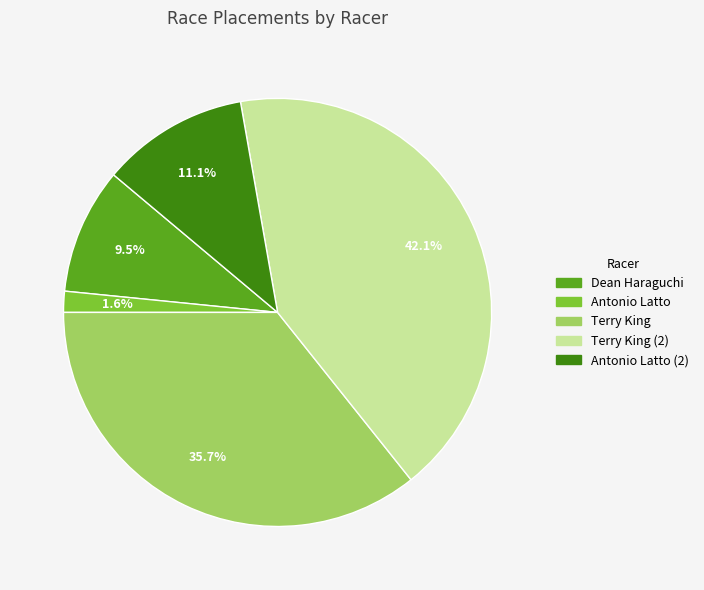

Is there a majority slice in this chart?

No